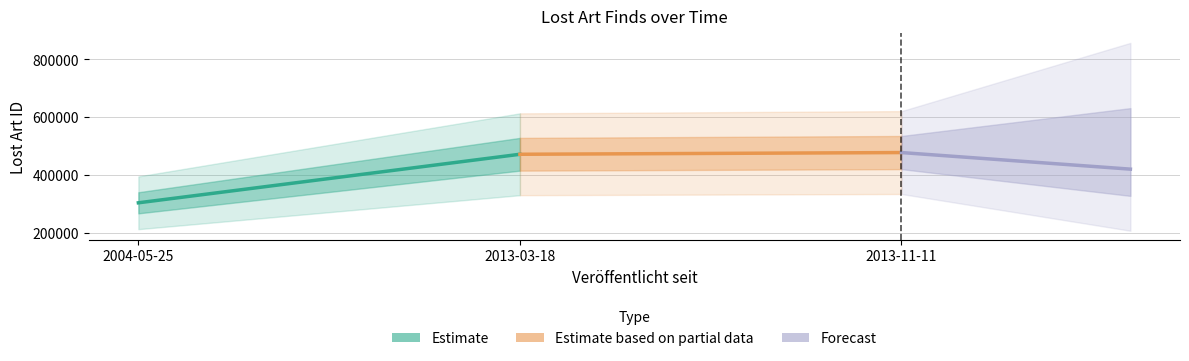

Reading left to right, what are all the values shown in this chart?

Estimate: 304080.0	471995.0
Estimate based on partial data: 471995.0	477894.0
Forecast: 477894.0	420546.7